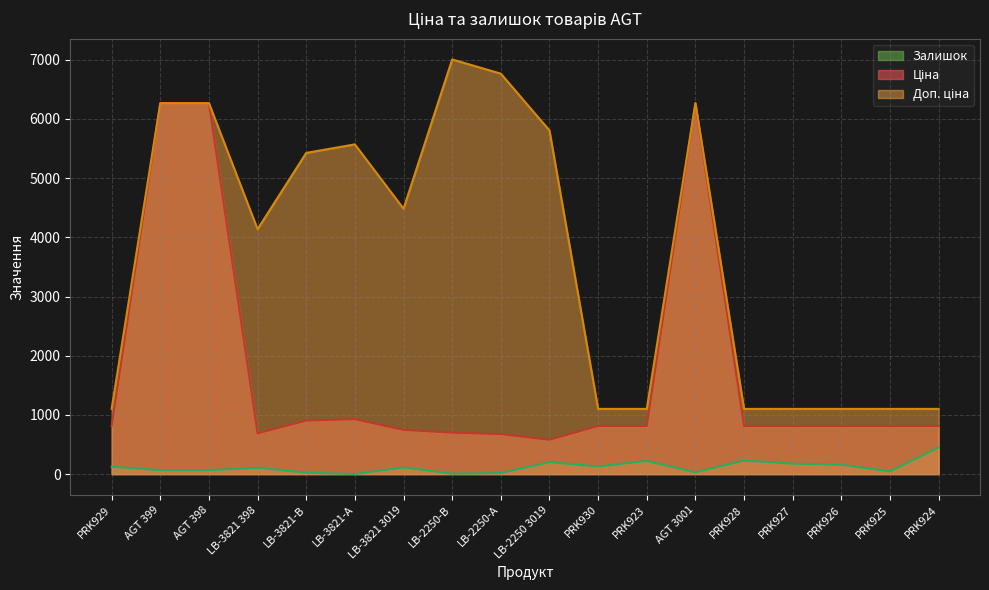

Is it true that Ціна equals 6266.7 at AGT 399?

True